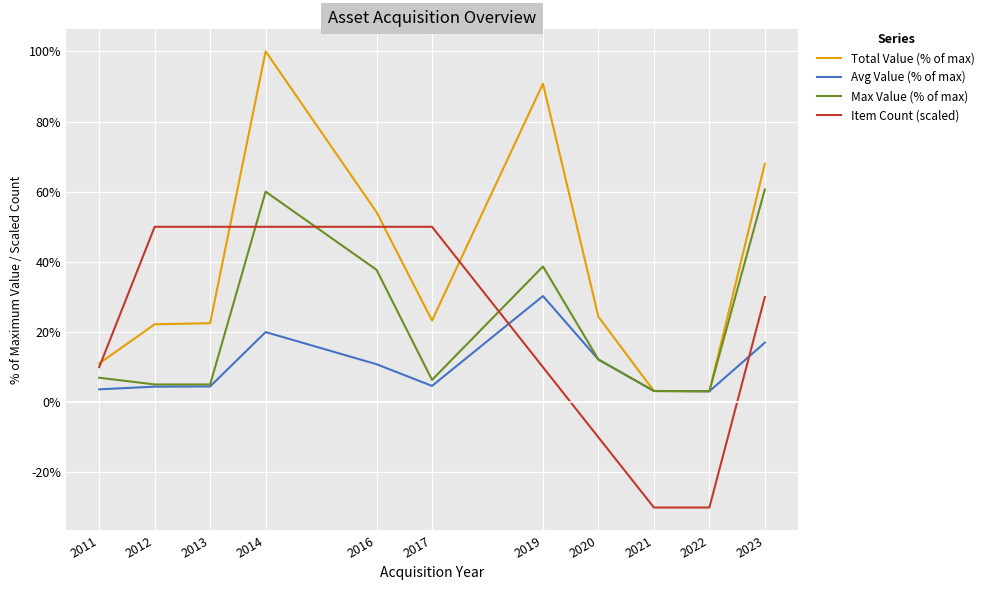

At which category is the sum across all series the highest?

2014